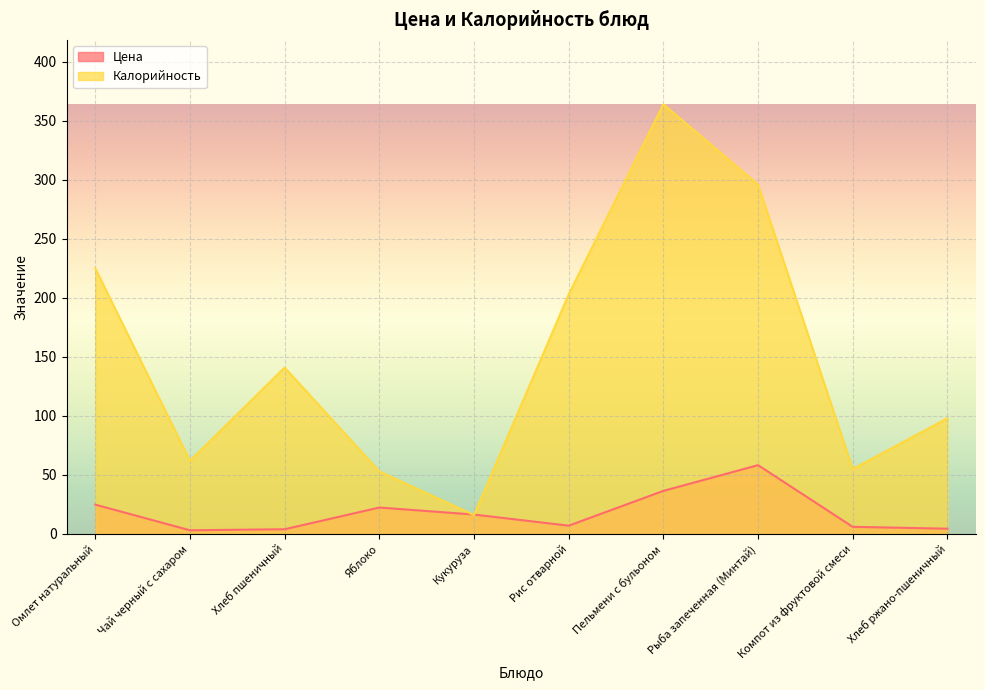

True or false: Цена has more than 1 interior local peaks.

True